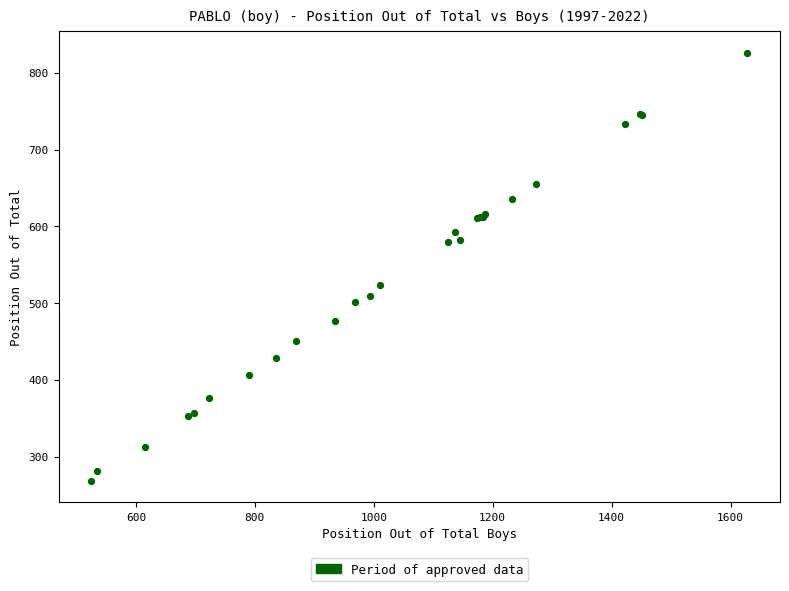

What Y value in the scatter plot is closest to 547?

524